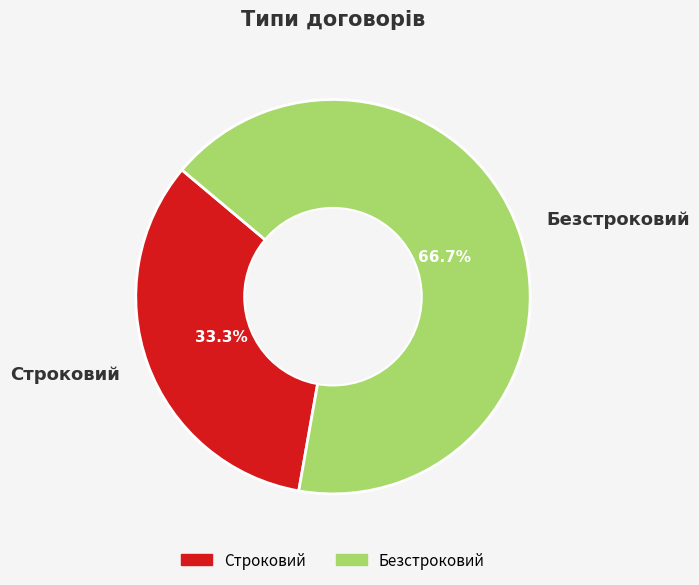

Approximately how many times larger is the value at Строковий compared to Безстроковий?

0.5